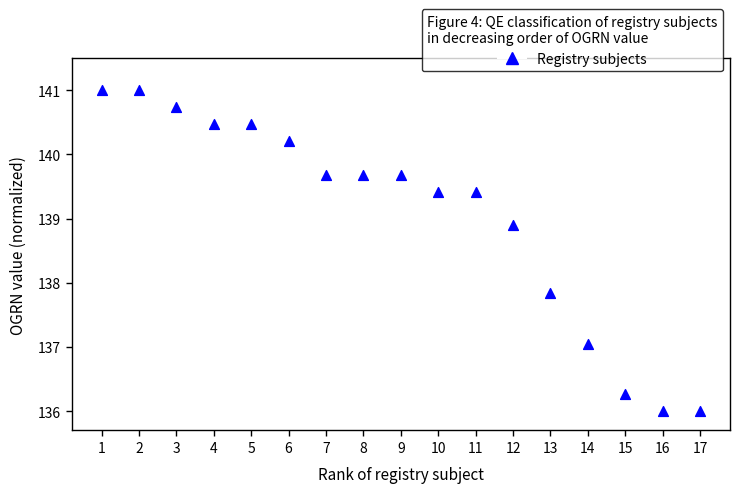

What is the range of X values (max minus min)?

16.0